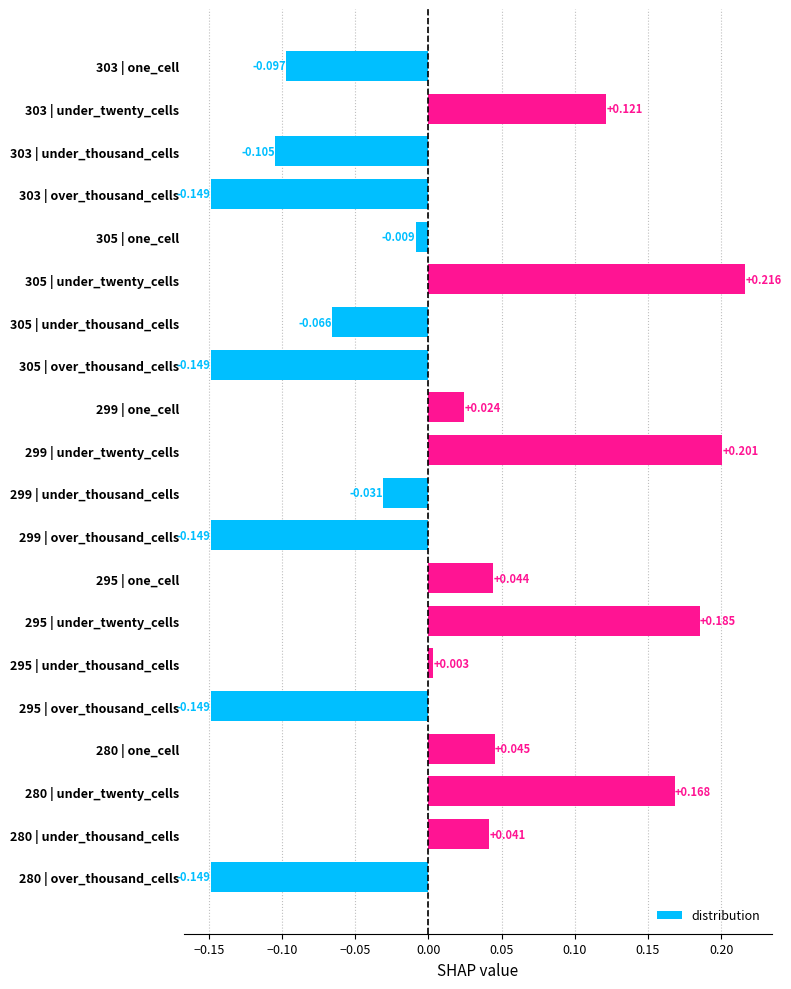

Which label corresponds to the largest value in the chart?

305 | under_twenty_cells